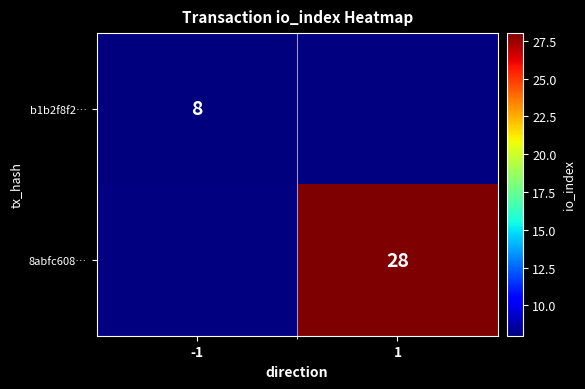

True or false: 8abfc608… has a value of 8.9 at 1.

False